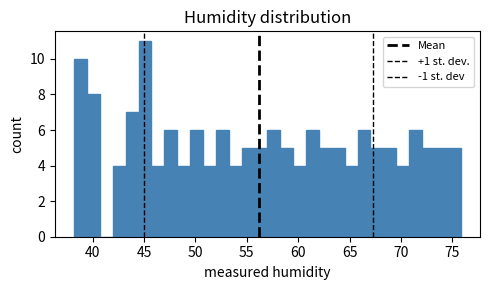

Around what value on the x-axis is the tallest bar? Give the approximate position of its centre, as read against the axis.

45.0